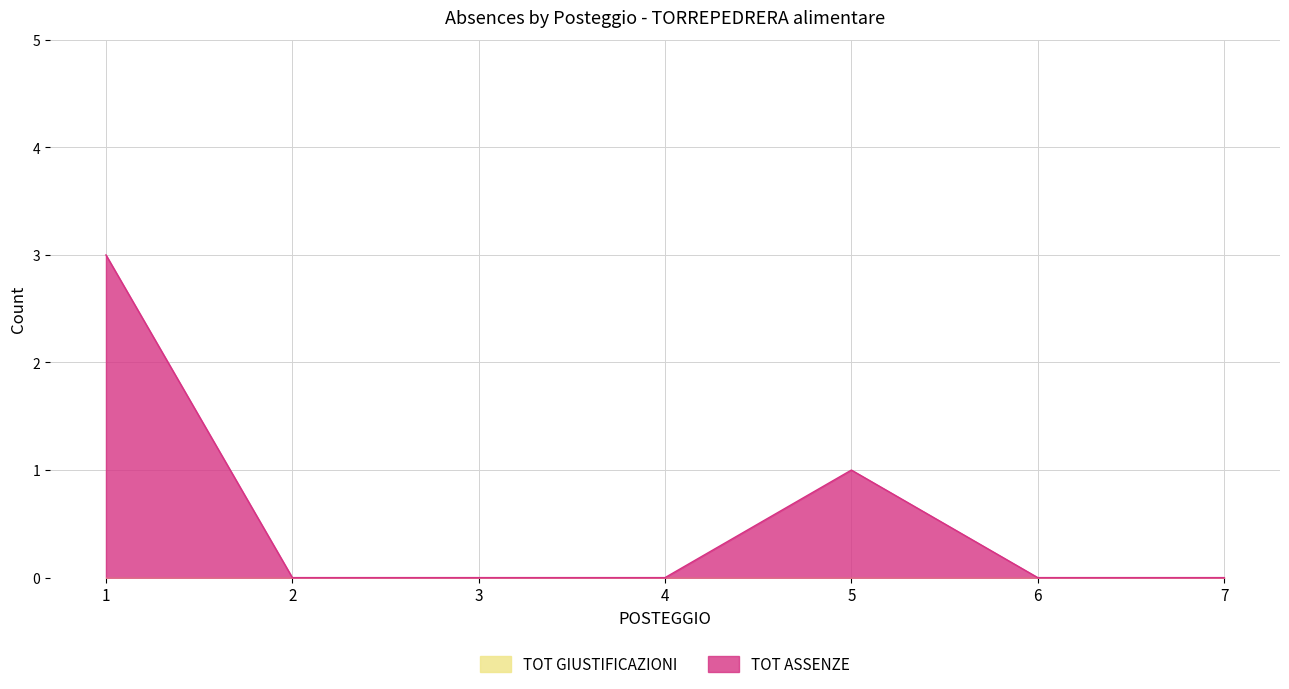

The chart shows a value of 2 at 3. True or false?

False